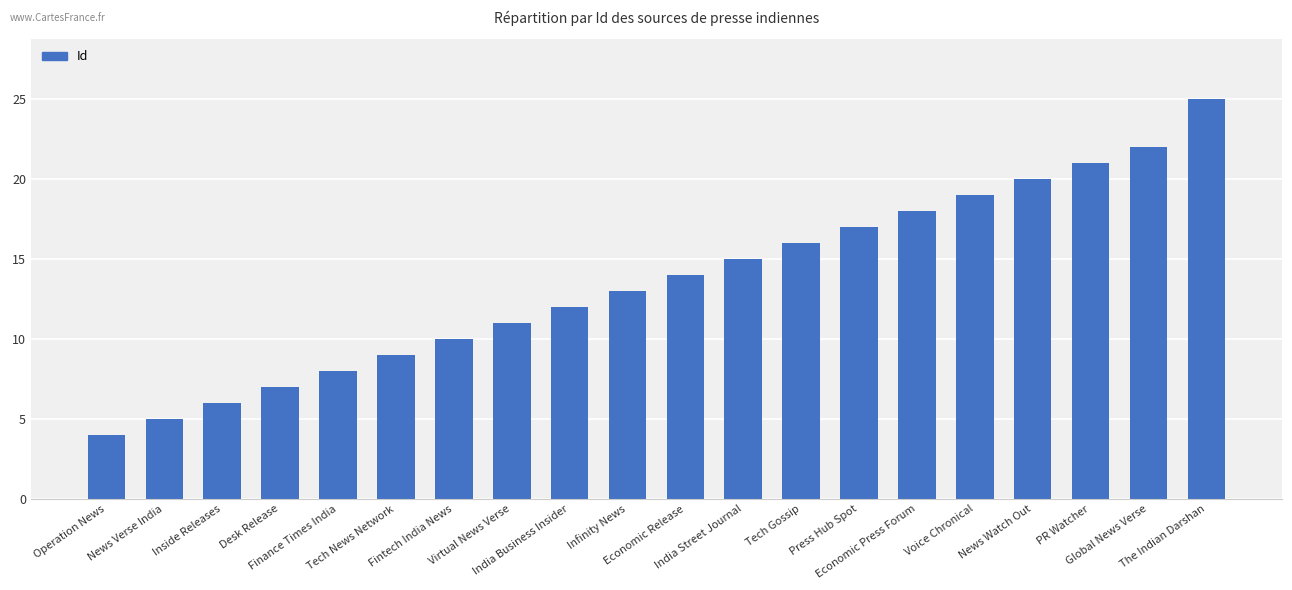

What is the difference between the second highest and second lowest values?

17